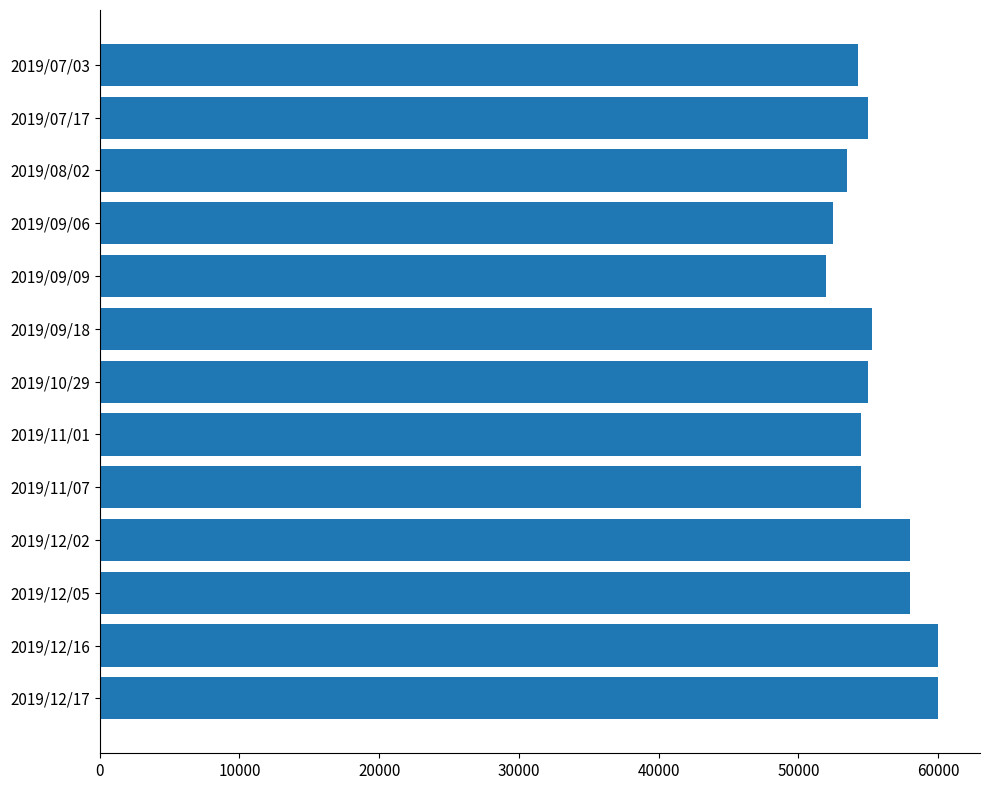

What is the value of the 12th bar from the top?

60000